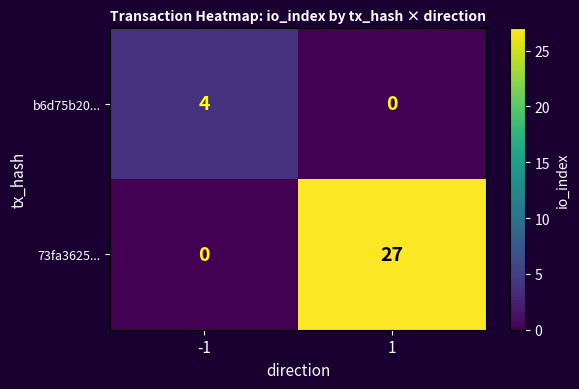

What is the sum of all 73fa3625... values?

27